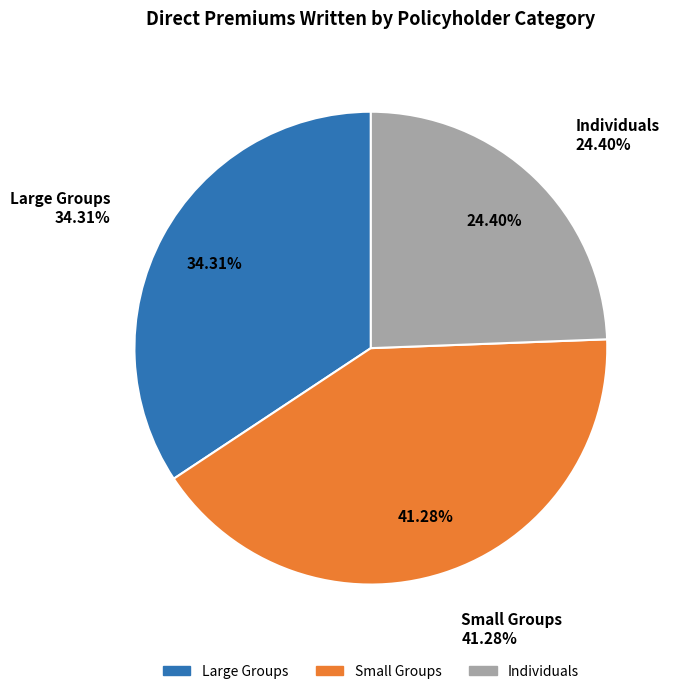

Is it true that Small Groups is 52% of the pie?

False